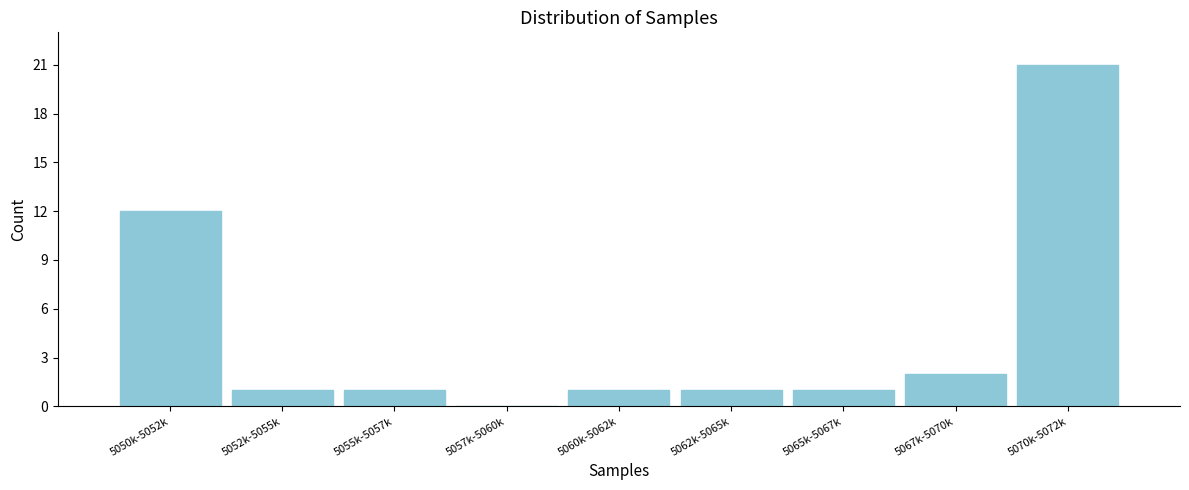

Reading right to left, transcribe all the data shown in this chart.

5070k-5072k=21	5067k-5070k=2	5065k-5067k=1	5062k-5065k=1	5060k-5062k=1	5057k-5060k=0	5055k-5057k=1	5052k-5055k=1	5050k-5052k=12